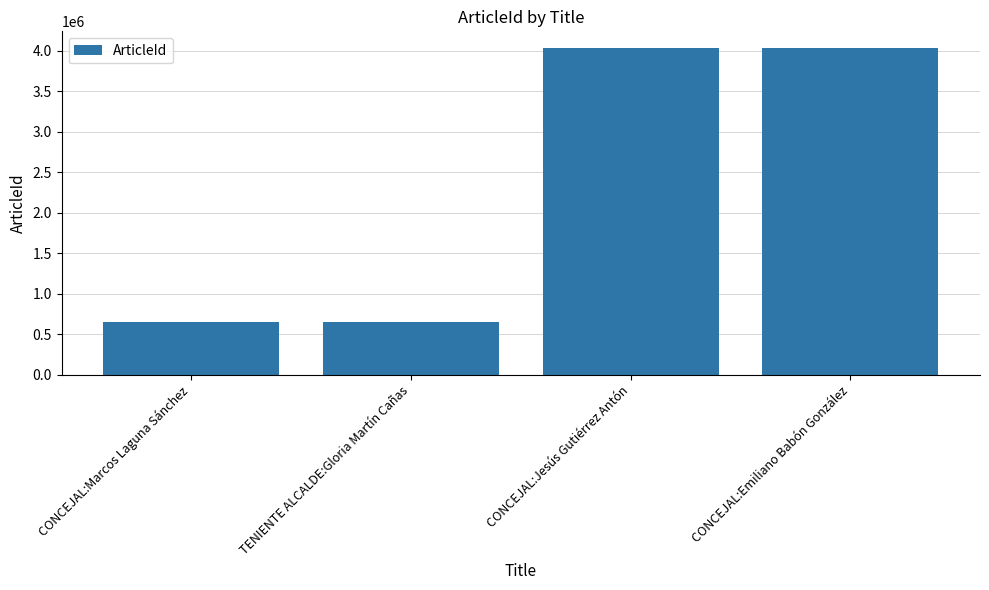

How many data points does each series have?

4